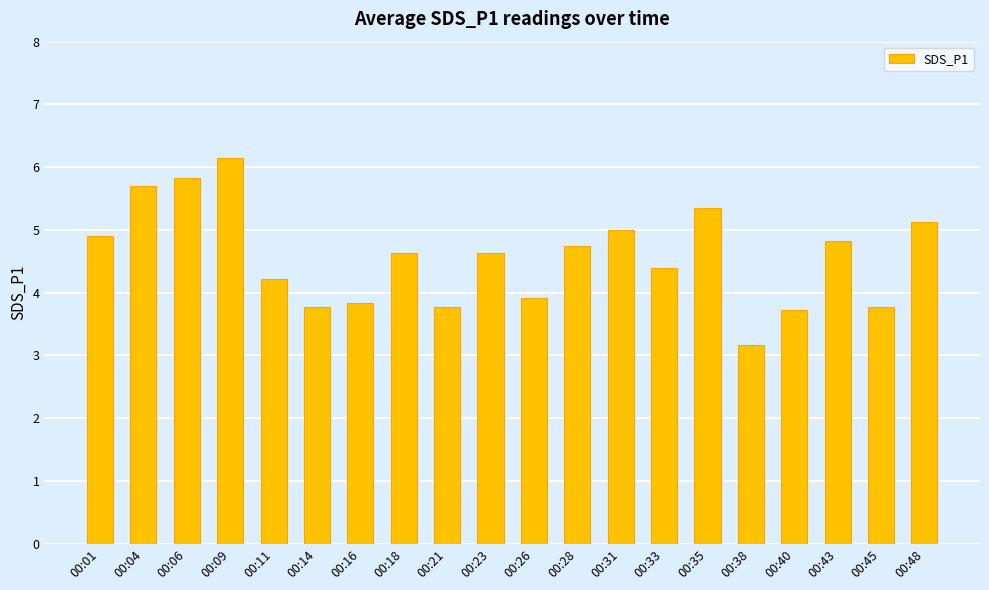

Which has a higher value, 00:43 or 00:04?

00:04